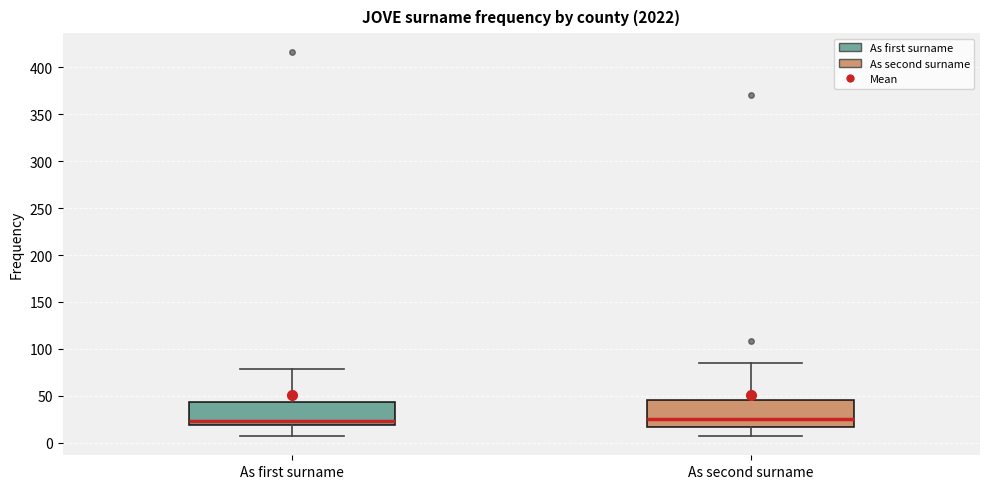

Reading left to right, read every box against the y-axis: the position of its median line, the range the box covers, and the ends of its whiskers. The values are not printed on the chart, so give them approximately, as read against the axis.

As first surname: median 25, box 20 to 45, whiskers 5 to 80
As second surname: median 25, box 15 to 45, whiskers 5 to 85